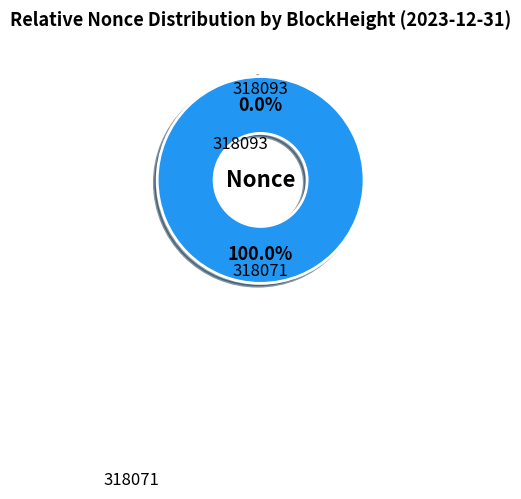

To the nearest percent, what is the average slice percentage?

50%